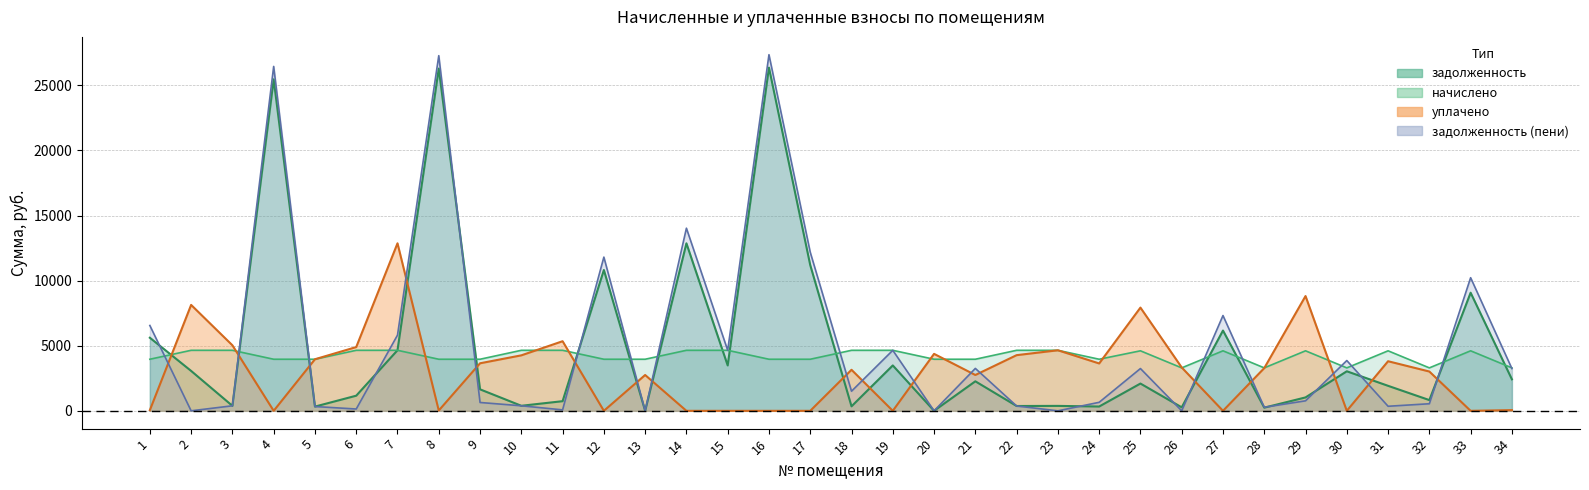

Which series changed the most between 11 and 28?

уплачено